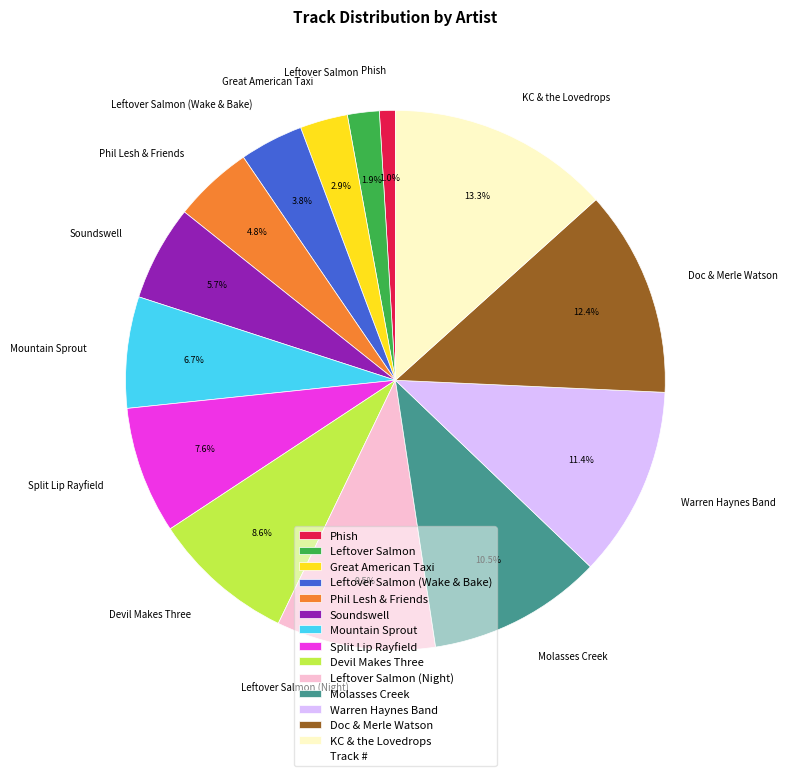

What is the ratio of the value at Leftover Salmon to the value at Great American Taxi?

0.7